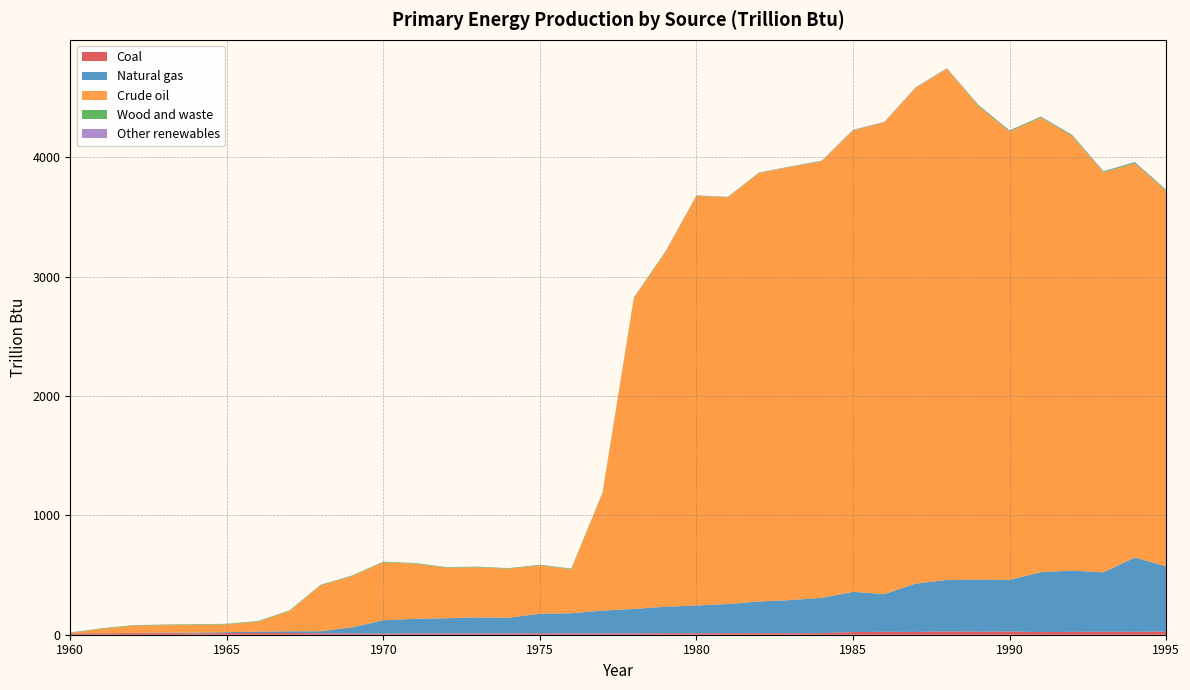

Reading left to right, what are all the values shown in this chart?

Coal: 1960=11.3	1961=11.5	1962=13.6	1963=13.3	1964=11.6	1965=13.9	1966=14.5	1967=14.4	1968=11.7	1969=10.4	1970=8.6	1971=10.9	1972=10.4	1973=10.8	1974=10.9	1975=11.9	1976=11.0	1977=11.0	1978=11.4	1979=12.3	1980=12.3	1981=12.6	1982=13.0	1983=12.3	1984=13.4	1985=22.4	1986=24.5	1987=23.3	1988=27.2	1989=24.7	1990=26.6	1991=22.4	1992=23.9	1993=25.0	1994=24.4	1995=26.5
Natural gas: 1960=0.2	1961=0.6	1962=2.2	1963=4.5	1964=6.3	1965=7.3	1966=11.4	1967=14.6	1968=17.5	1969=51.3	1970=112.6	1971=122.4	1972=127.8	1973=134.3	1974=131.8	1975=163.5	1976=169.3	1977=191.4	1978=204.9	1979=222.2	1980=232.4	1981=244.8	1982=265.4	1983=278.2	1984=295.5	1985=336.9	1986=315.8	1987=404.9	1988=431.6	1989=436.7	1990=432.9	1991=501.6	1992=513.4	1993=497.7	1994=622.3	1995=547.5
Crude oil: 1960=3.2	1961=36.7	1962=59.5	1963=62.3	1964=64.1	1965=64.5	1966=83.3	1967=168.9	1968=384.0	1969=428.9	1970=485.0	1971=461.1	1972=422.8	1973=419.5	1974=409.5	1975=405.0	1976=367.7	1977=981.4	1978=2602.0	1979=2965.7	1980=3431.5	1981=3406.6	1982=3589.7	1983=3628.1	1984=3656.3	1985=3864.2	1986=3951.6	1987=4152.5	1988=4281.2	1989=3967.1	1990=3754.4	1991=3806.8	1992=3638.5	1993=3349.5	1994=3299.9	1995=3141.6
Wood and waste: 1960=3.7	1961=4.1	1962=4.2	1963=4.4	1964=4.7	1965=4.9	1966=5.0	1967=4.7	1968=4.7	1969=4.9	1970=5.0	1971=5.3	1972=5.1	1973=4.9	1974=4.9	1975=4.9	1976=5.2	1977=6.1	1978=5.9	1979=6.0	1980=2.7	1981=3.0	1982=2.9	1983=3.3	1984=3.9	1985=4.0	1986=2.3	1987=2.9	1988=3.1	1989=9.2	1990=8.2	1991=8.0	1992=8.8	1993=7.1	1994=9.7	1995=8.3
Other renewables: 1960=1.0	1961=1.0	1962=1.0	1963=1.1	1964=1.1	1965=1.2	1966=1.1	1967=1.2	1968=1.2	1969=1.2	1970=1.2	1971=1.2	1972=1.2	1973=1.0	1974=1.1	1975=1.2	1976=1.3	1977=1.7	1978=1.6	1979=1.6	1980=1.8	1981=2.0	1982=1.9	1983=2.0	1984=2.4	1985=2.6	1986=2.8	1987=3.0	1988=3.2	1989=3.0	1990=3.4	1991=3.1	1992=3.2	1993=4.5	1994=4.6	1995=4.7